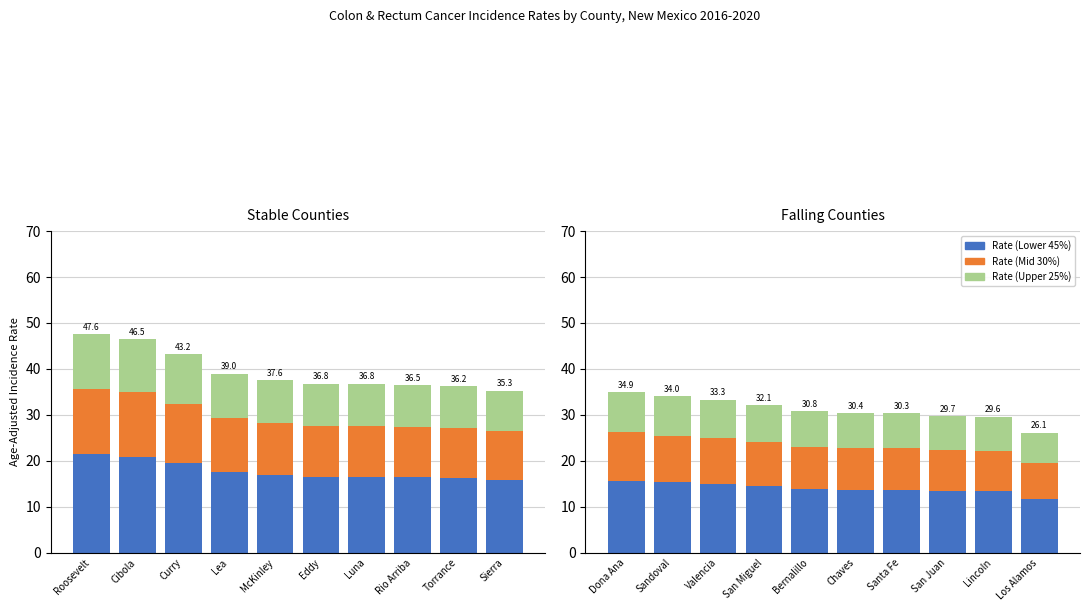

At which category is the sum across all series the highest?

Dona Ana